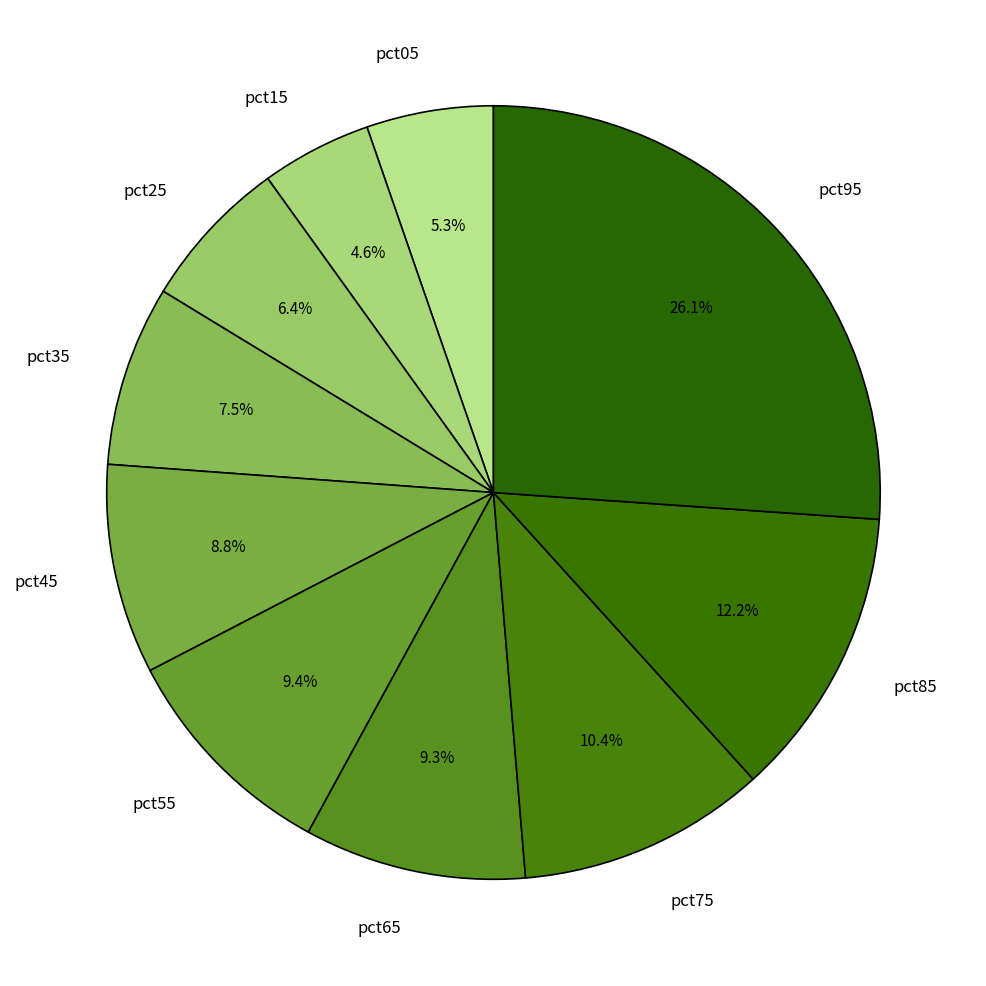

To the nearest percent, what is the combined percentage of pct05 and pct55?

15%